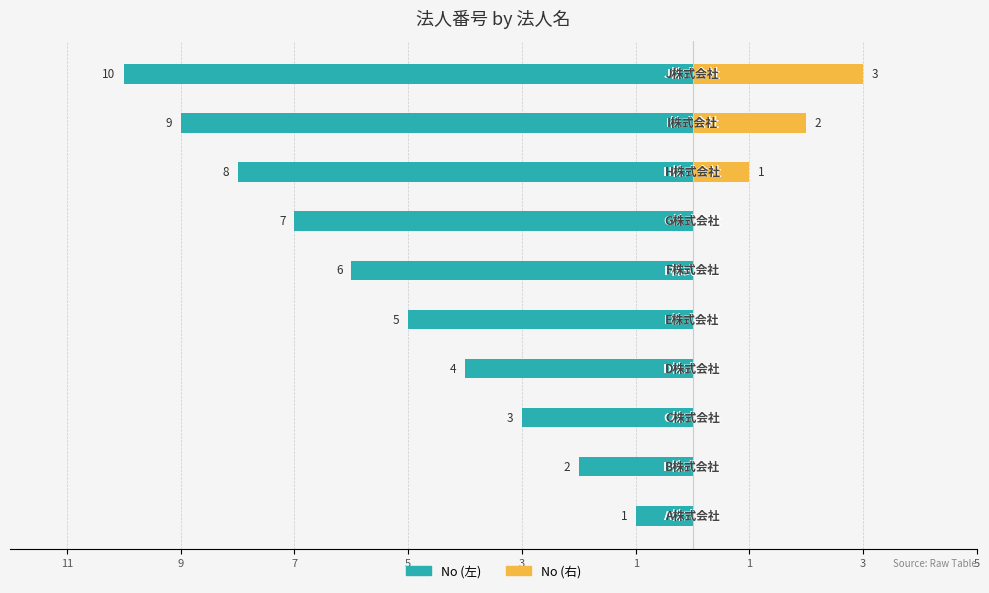

Does the chart contain any negative values?

Yes